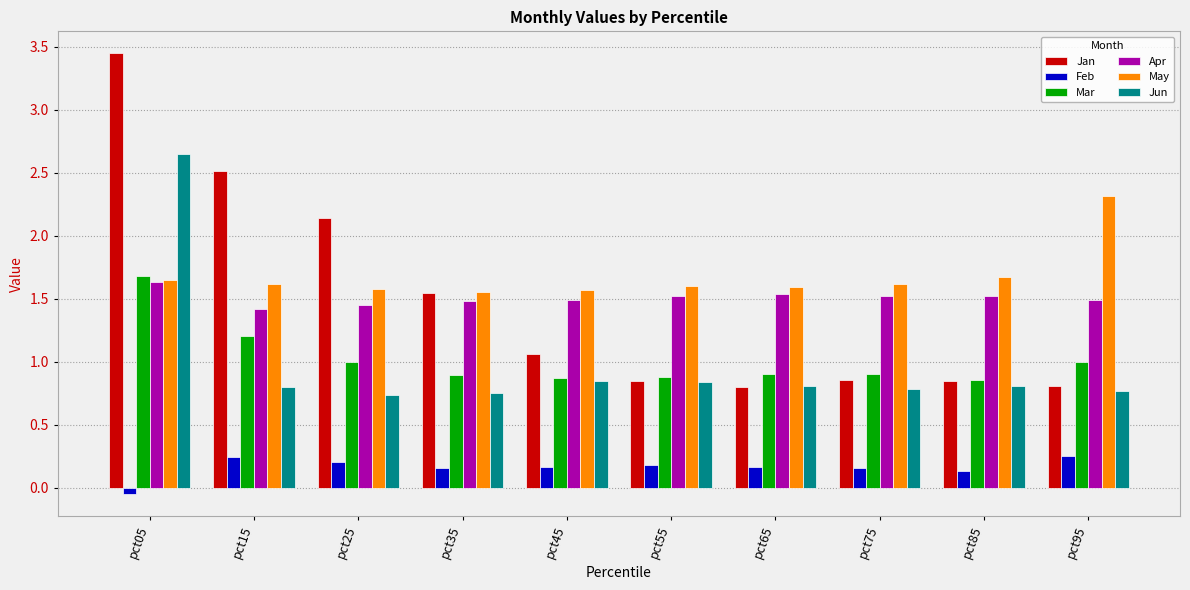

Which series has the largest total across all categories?

May